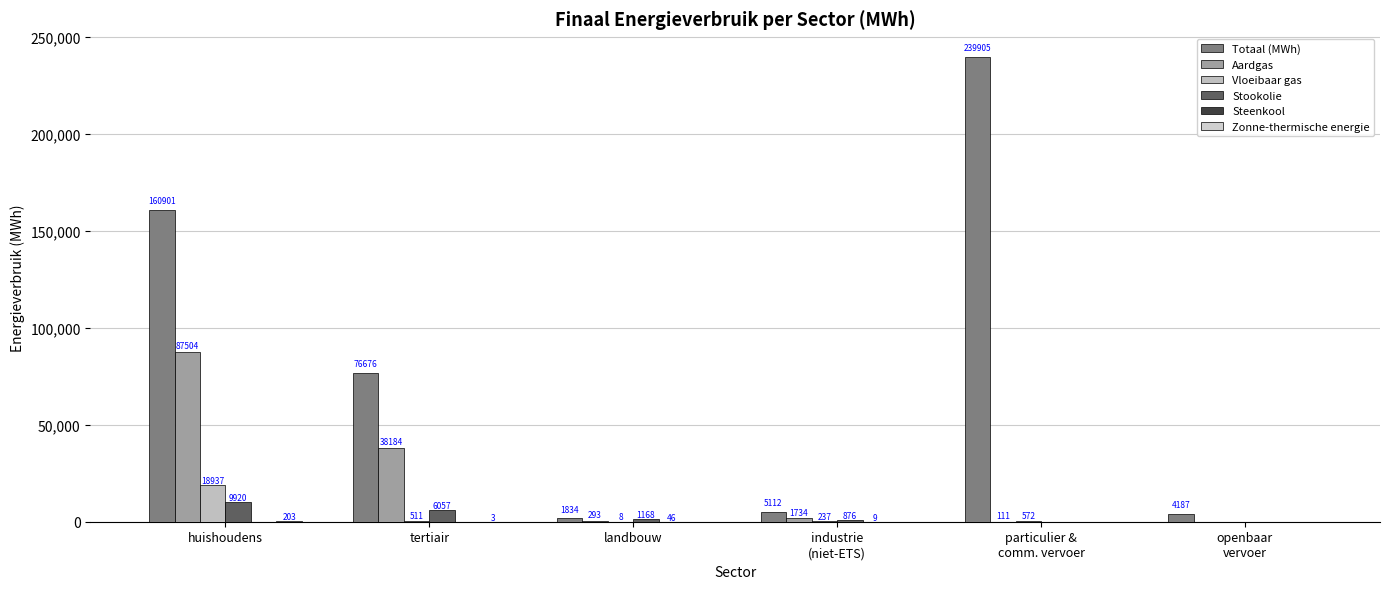

Are the bars horizontal?

No